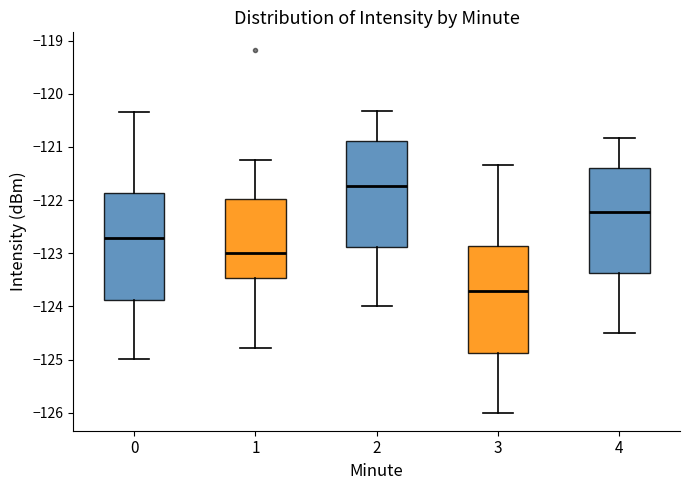

Which box has the highest median line?

2